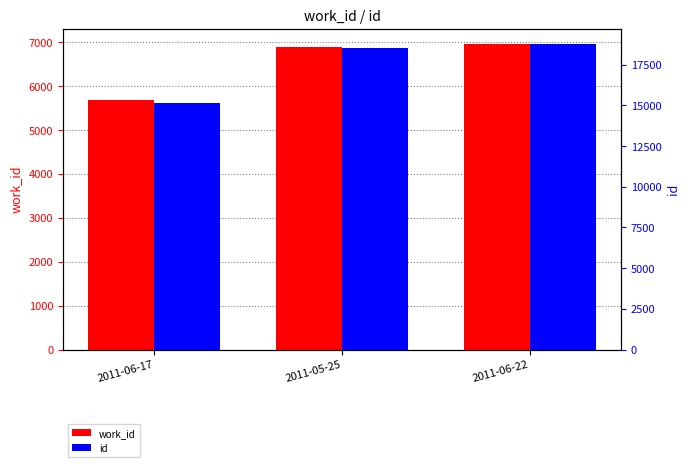

Reading left to right, list all the values displayed in this chart.

work_id: 5682	6888	6958
id: 15157	18524	18762